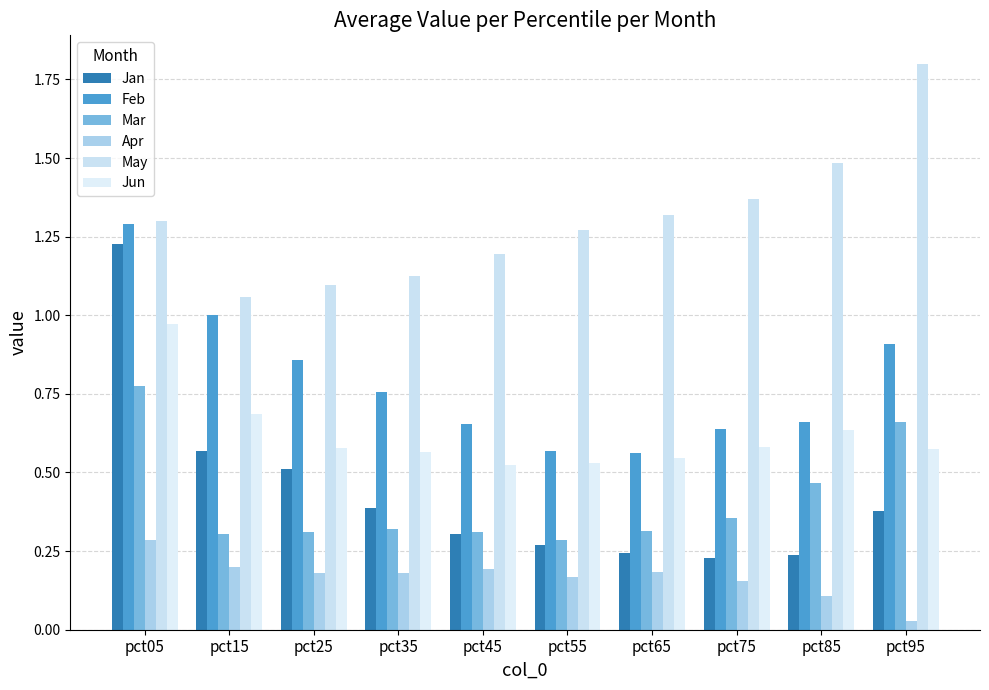

What is the approximate value of Mar at pct55?

0.3